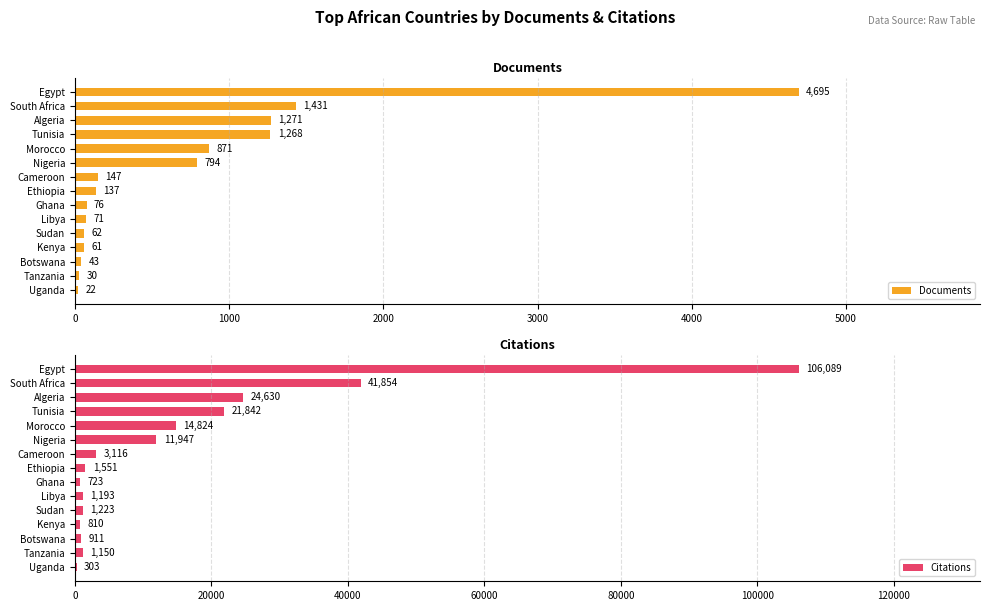

What is the difference between the maximum and second lowest values in the Documents series?

4665